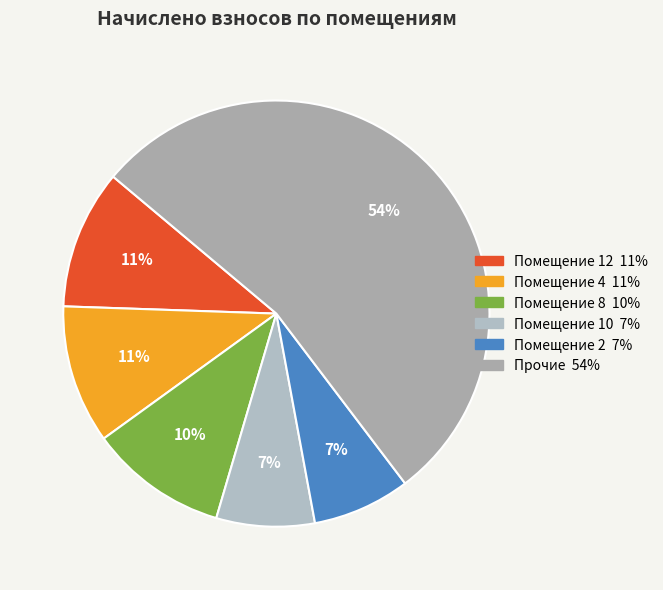

How many slices are in this pie chart?

6